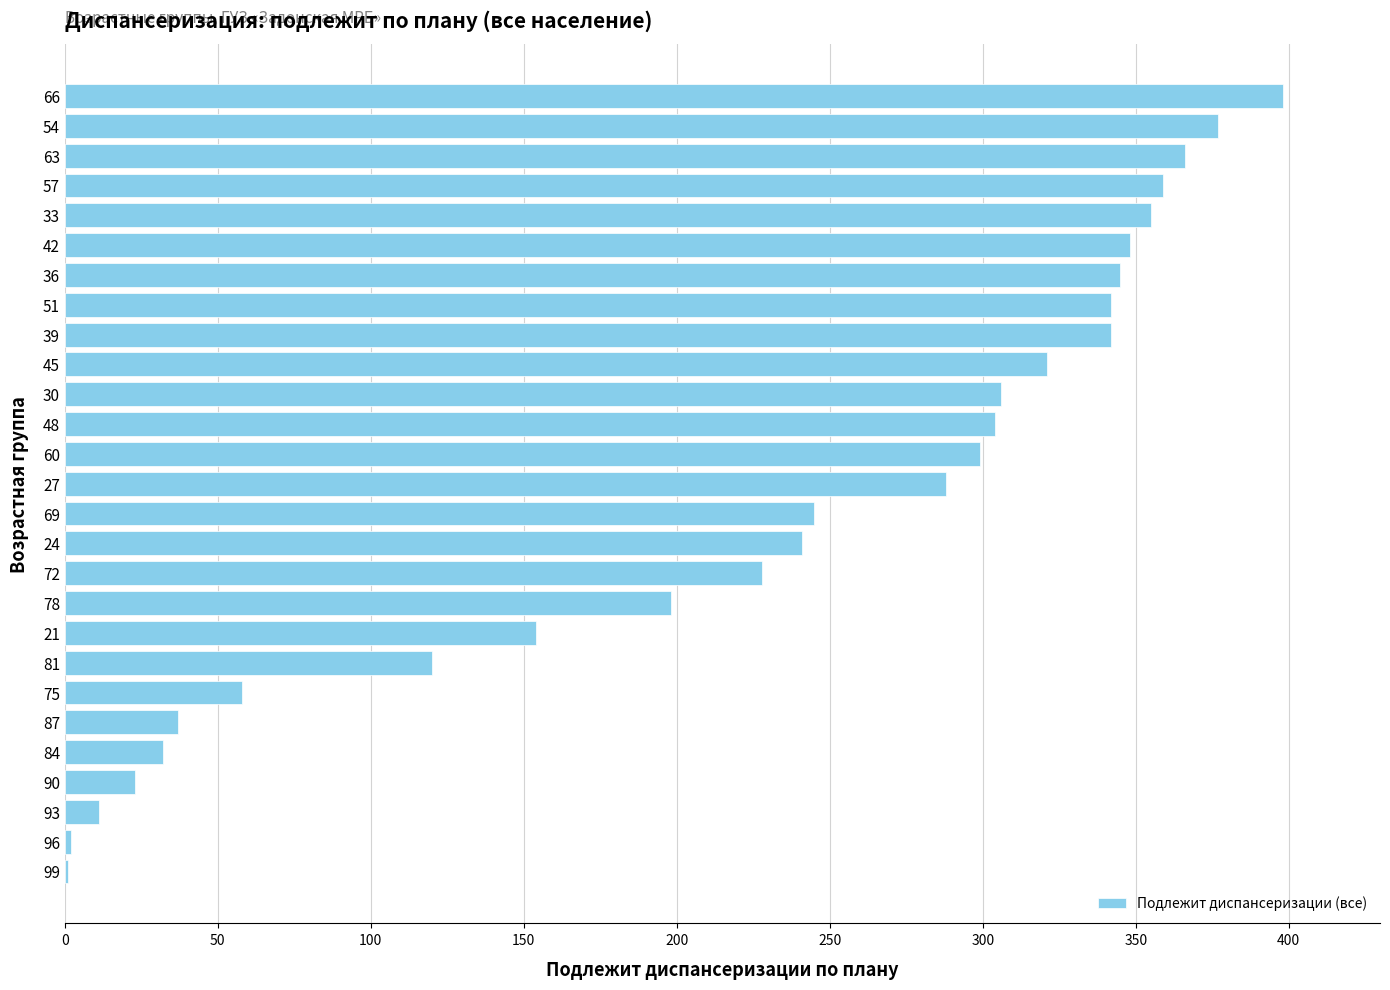

What is the ratio of the value at 45 to the value at 69?

1.3